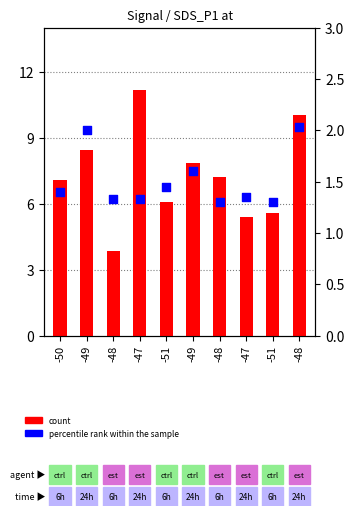

What are all the series names shown in the legend?

count, percentile rank within the sample